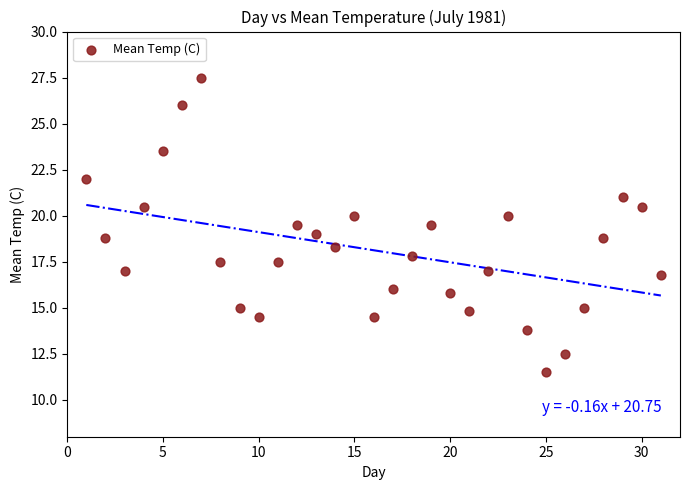

What is the range of Y values (max minus min)?

16.0